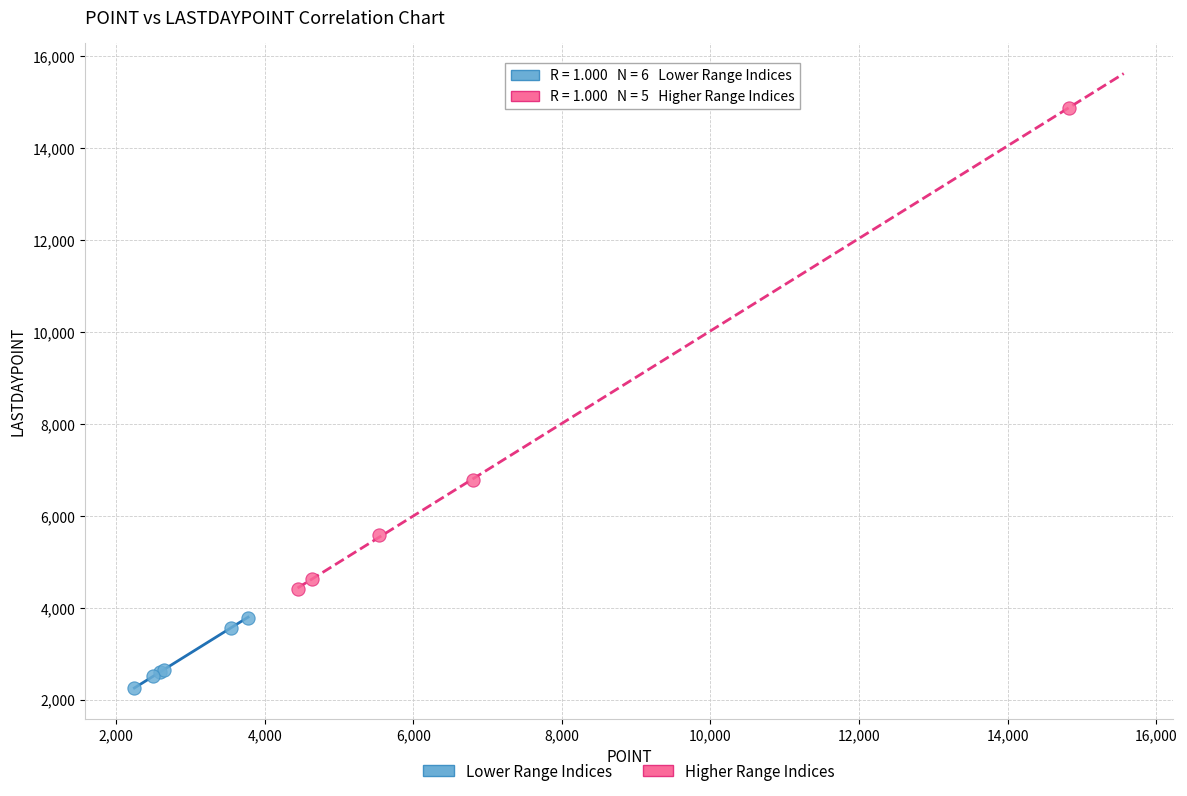

Which series contains the highest Y value?

Higher Range Indices